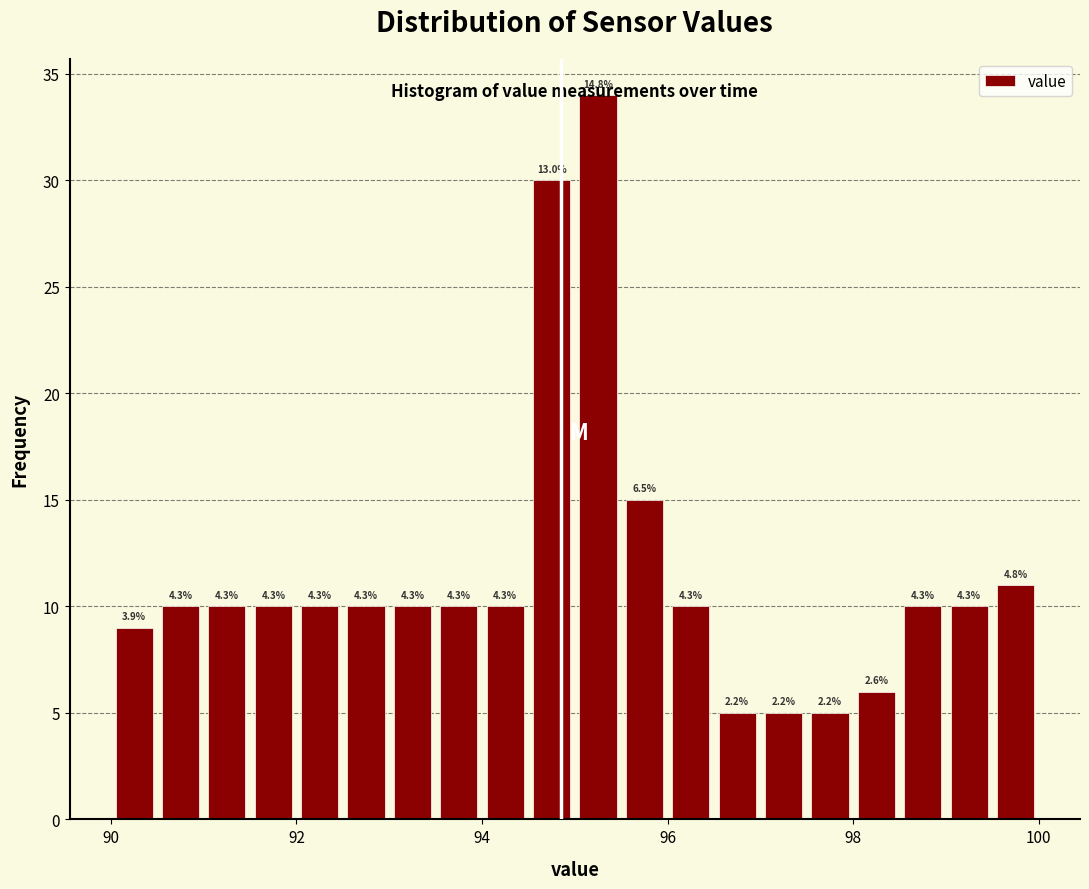

Read against the x-axis, roughly where is the centre of the tallest bar?

95.2